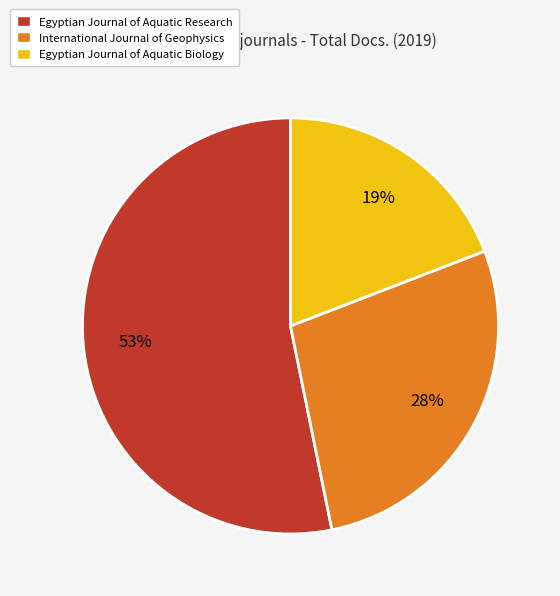

Is Egyptian Journal of Aquatic Research the majority of the pie?

Yes